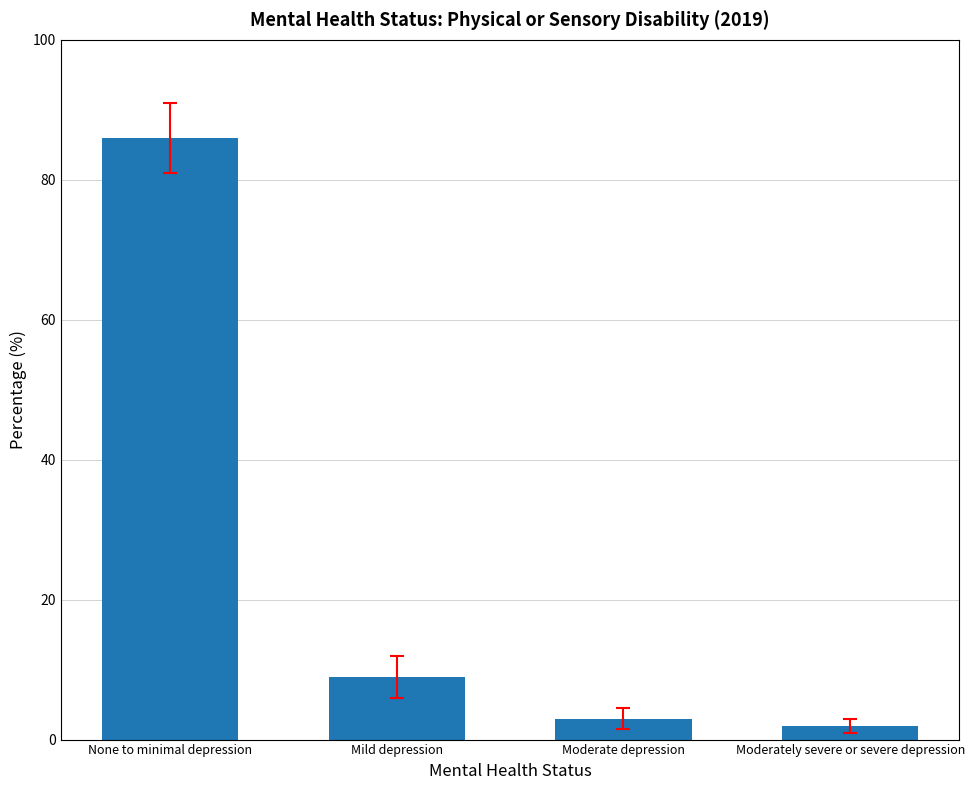

What is the label of the 2nd bar from the left?

Mild depression